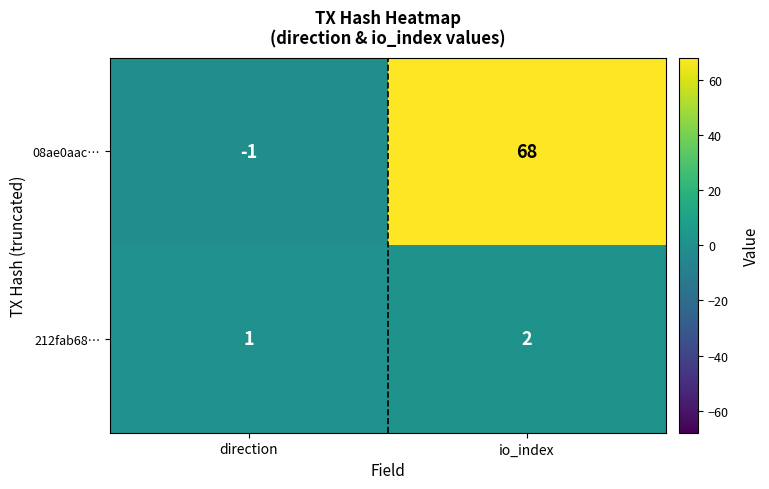

What is the spread (max minus min) of values at direction?

2